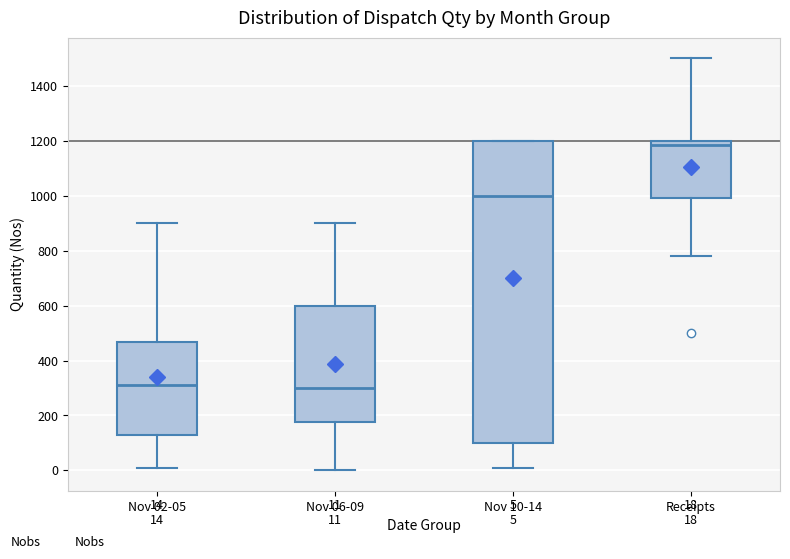

Comparing the boxes themselves (not the whiskers), which one is the tallest?

Nov 10-14